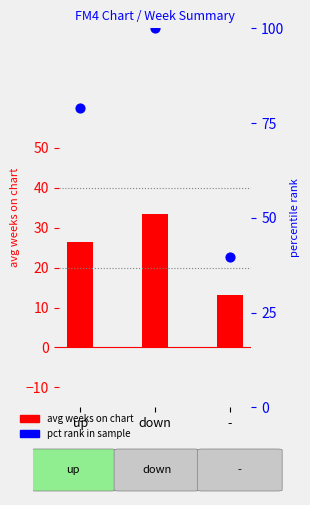

At how many categories does at least one series exceed 94?

1